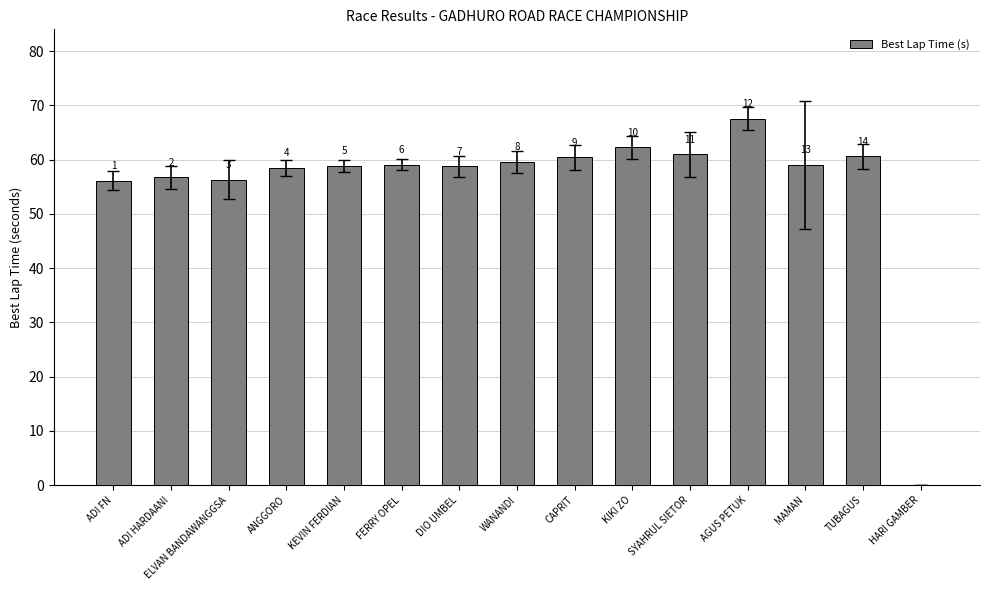

What is the sum of the values at TUBAGUS and WANANDI?

120.2